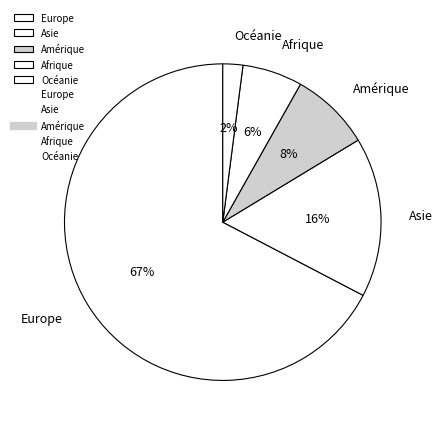

To the nearest percent, what percentage of the pie is Océanie?

2%